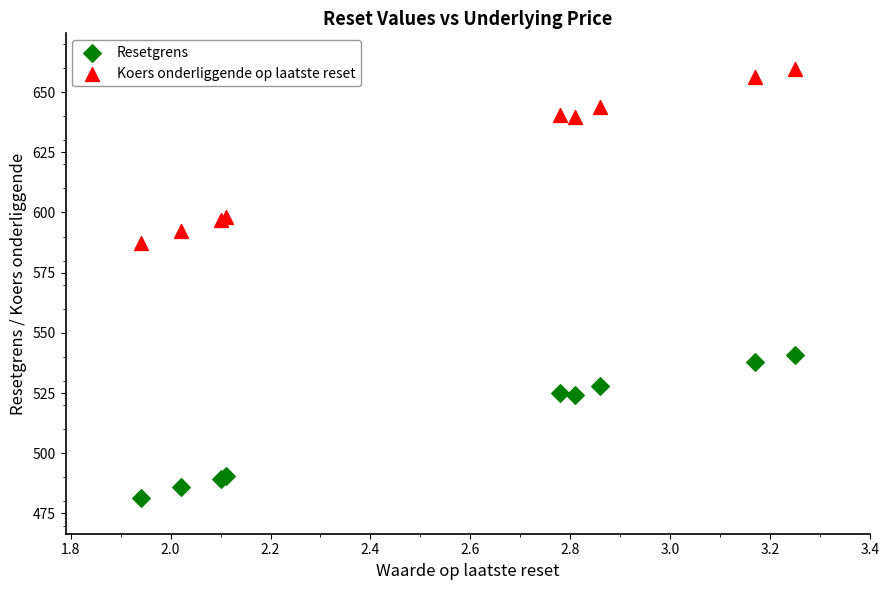

Which series contains the lowest Y value?

Resetgrens